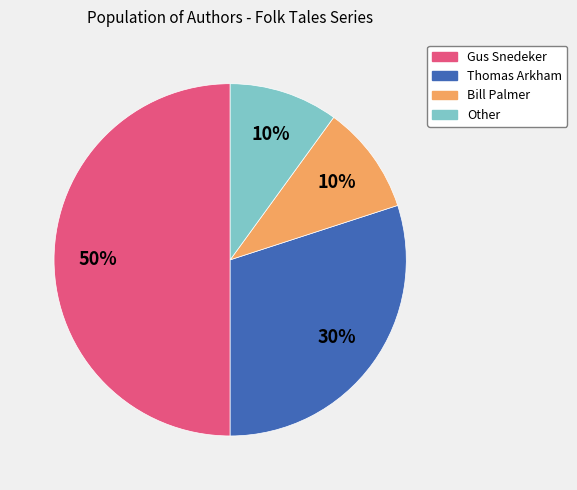

True or false: Bill Palmer accounts for 10% of the total.

True